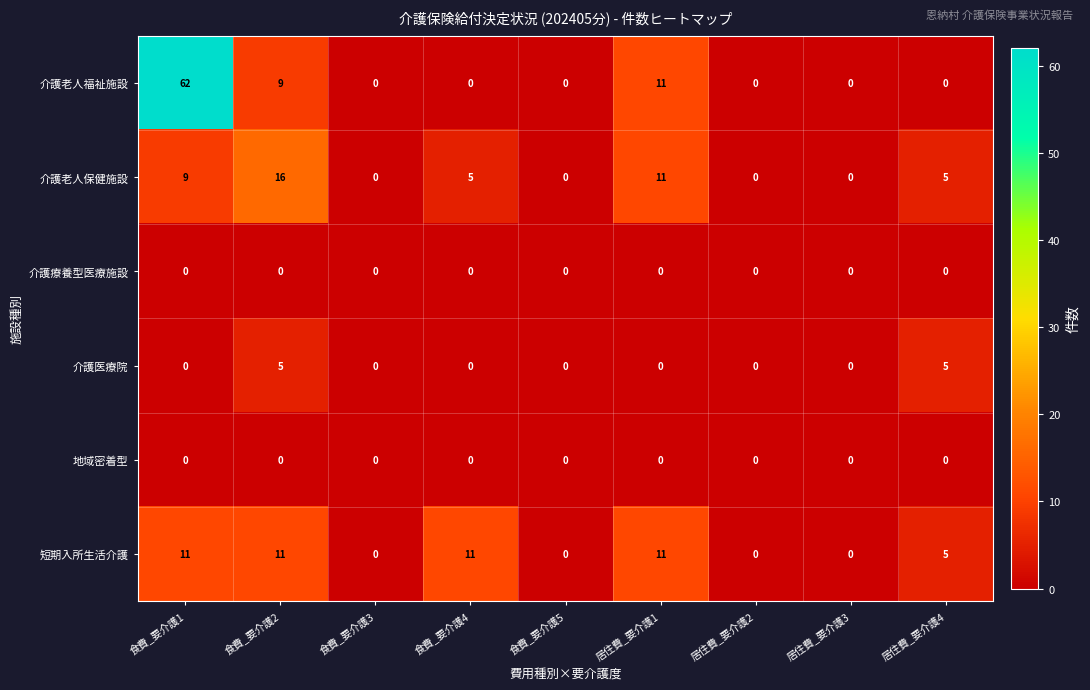

How many distinct data groups are displayed?

6